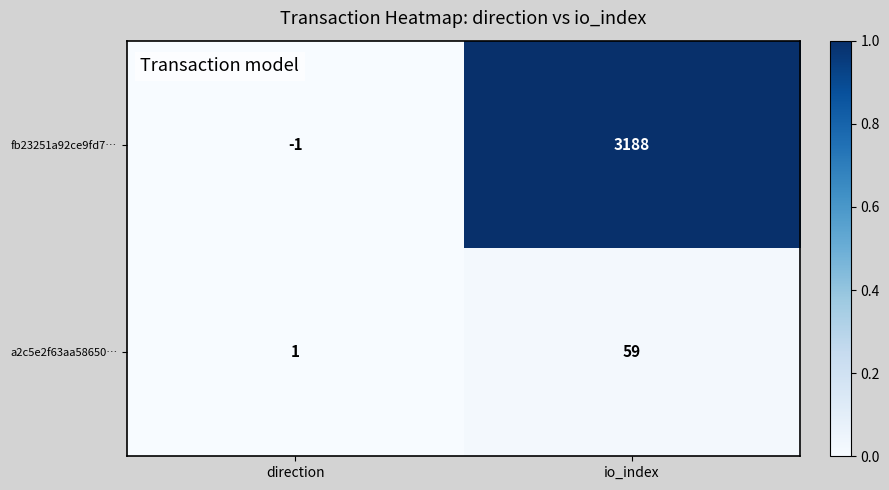

Reading left to right, extract all data points from this chart.

fb23251a92ce9fd7…: direction=-1	io_index=3188
a2c5e2f63aa58650…: direction=1	io_index=59